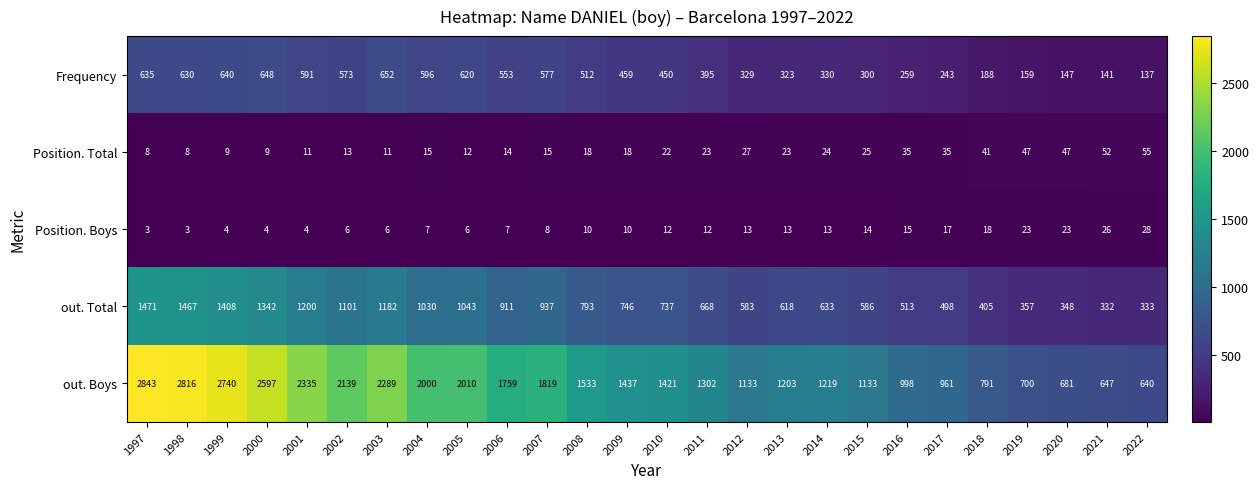

What is the minimum value shown in the chart?

3